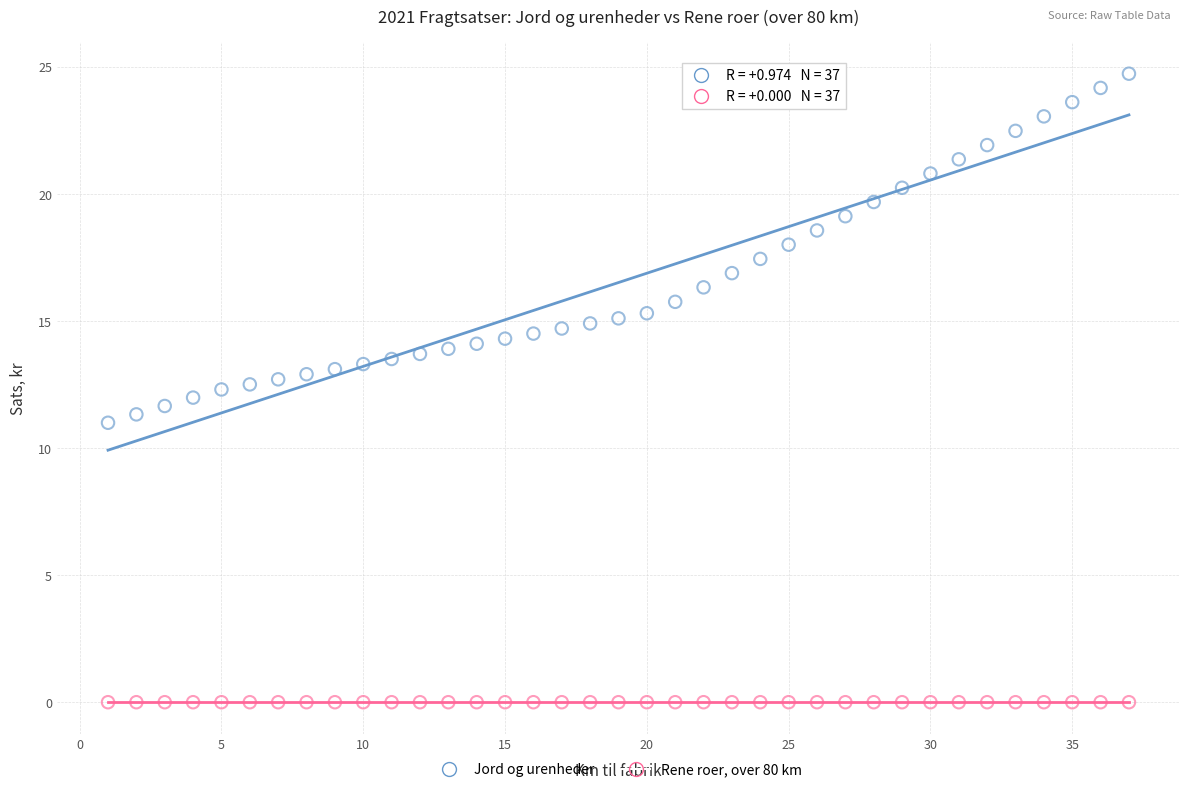

Which series contains the lowest Y value?

Rene roer, over 80 km